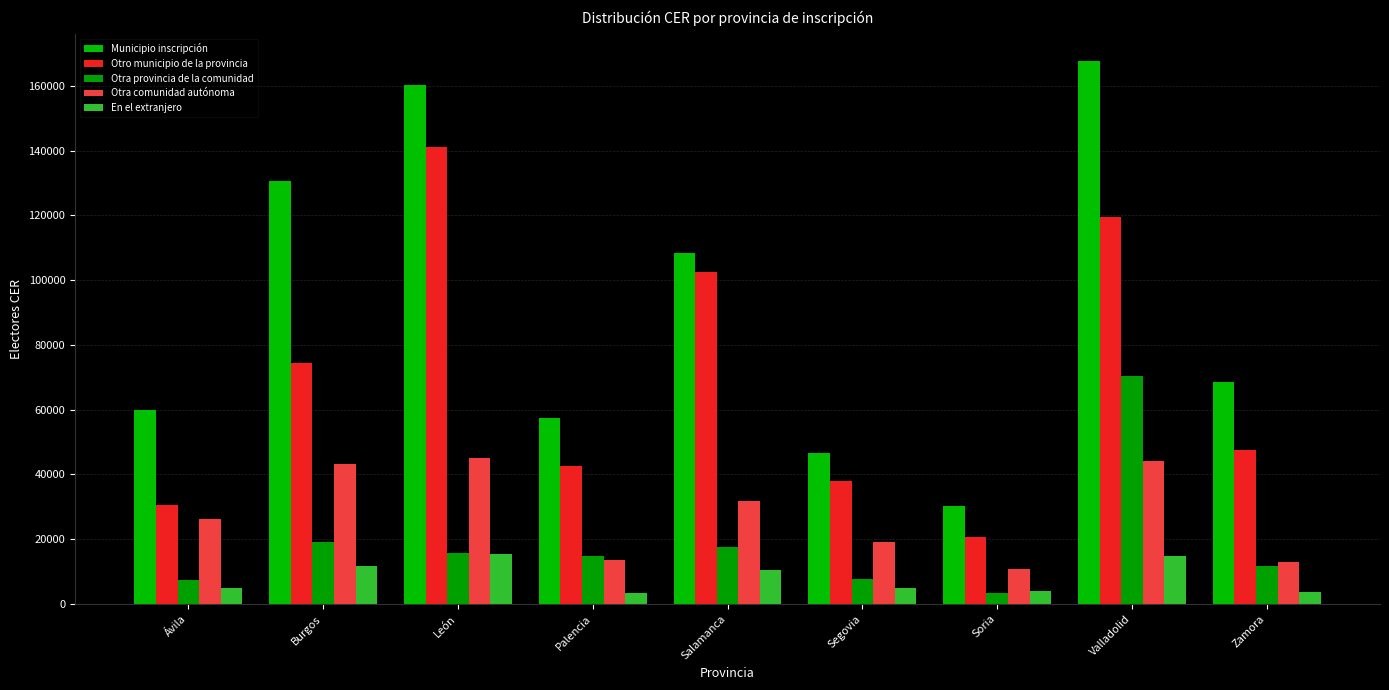

How many groups of bars are there?

9